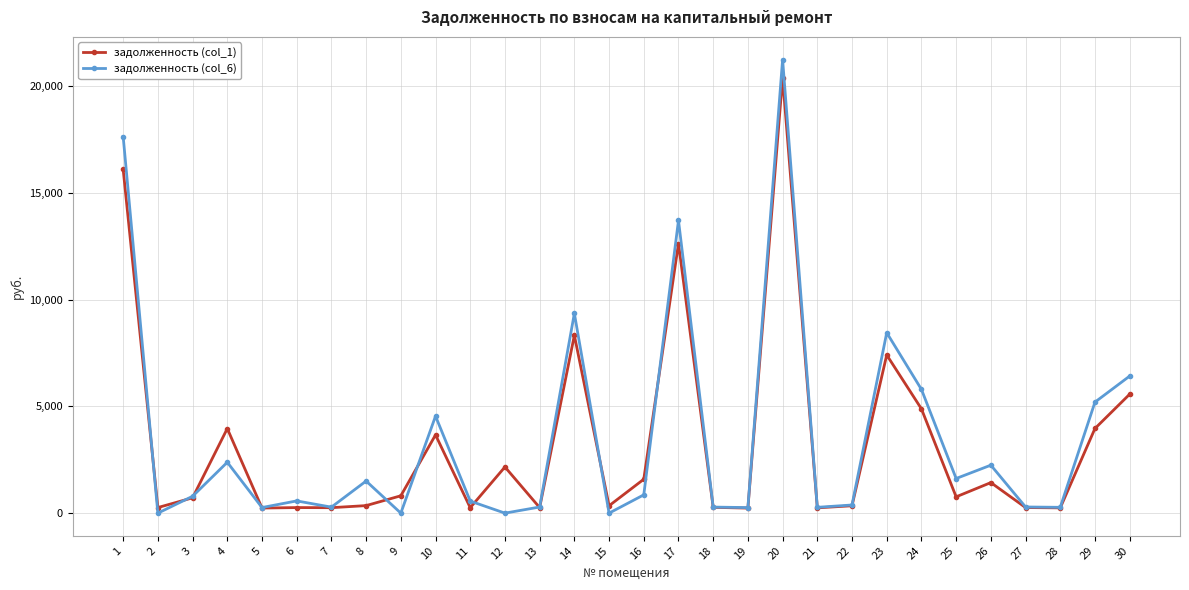

How many data points in задолженность (col_6) are less than 789?

15